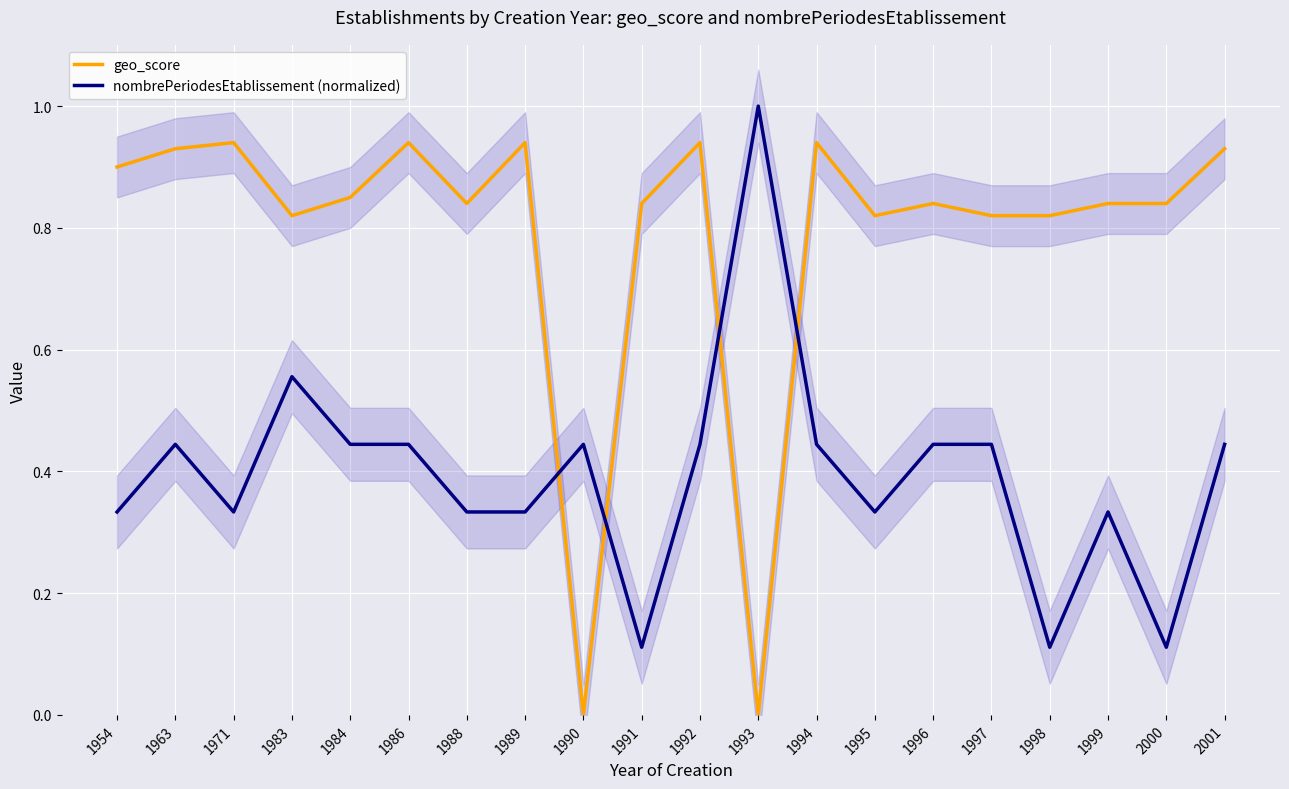

Which label corresponds to the smallest value in the chart?

1990